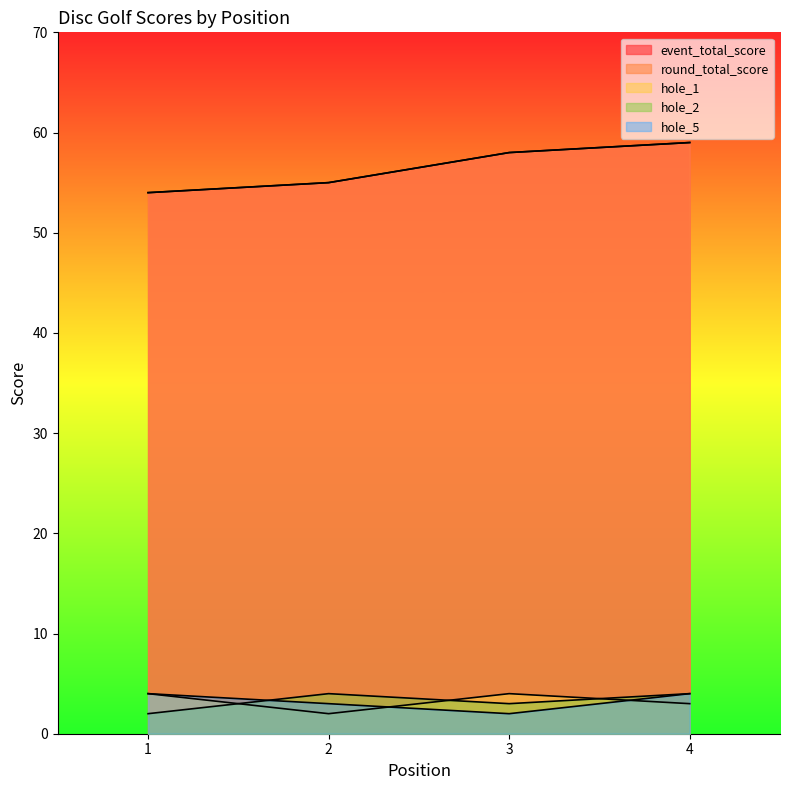

True or false: round_total_score and hole_5 intersect in this chart.

False